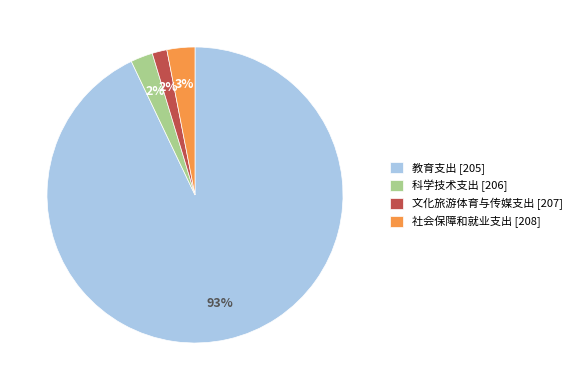

Which has a higher value, 教育支出 [205] or 科学技术支出 [206]?

教育支出 [205]